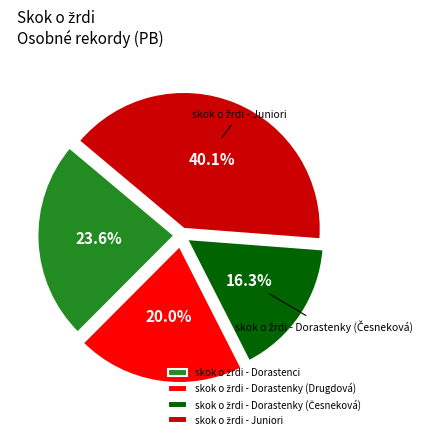

Is there any slice that represents more than half of the pie?

No